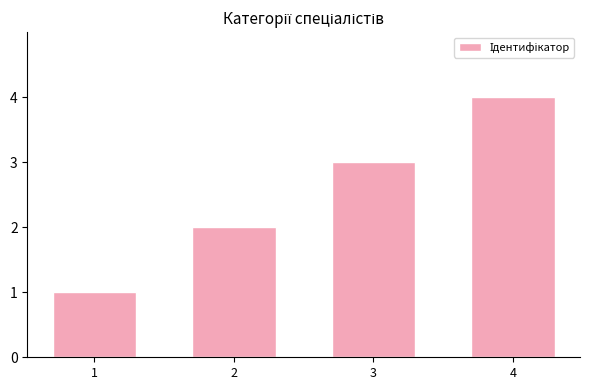

Reading right to left, what are all the values shown in this chart?

4=4	3=3	2=2	1=1